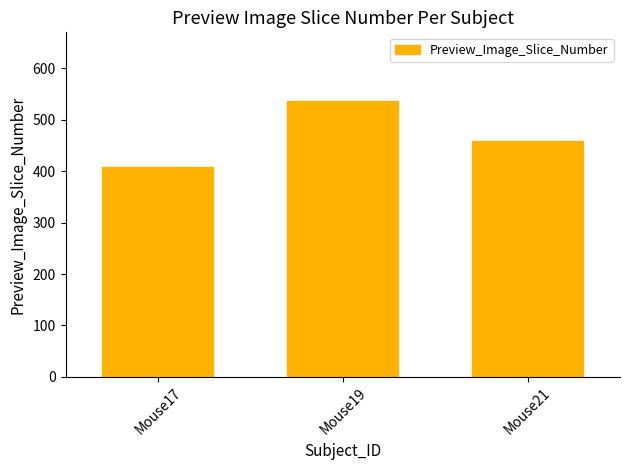

Which label corresponds to the smallest value in the chart?

Mouse17